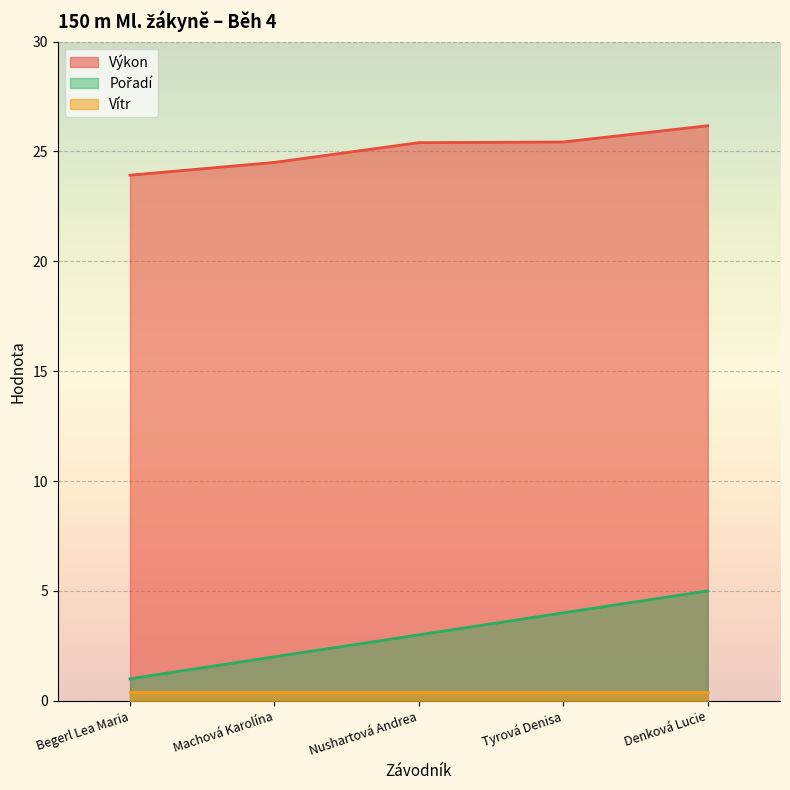

At which category does the chart reach its peak across all series?

Denková Lucie